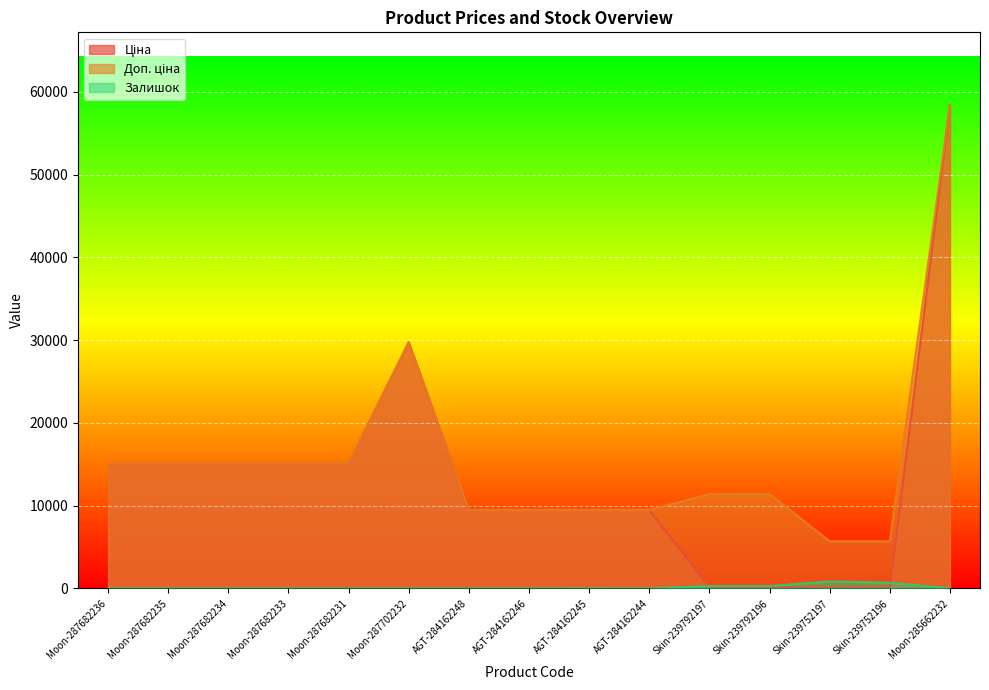

Which series ends up on top after the final intersection of Залишок and Ціна?

Ціна